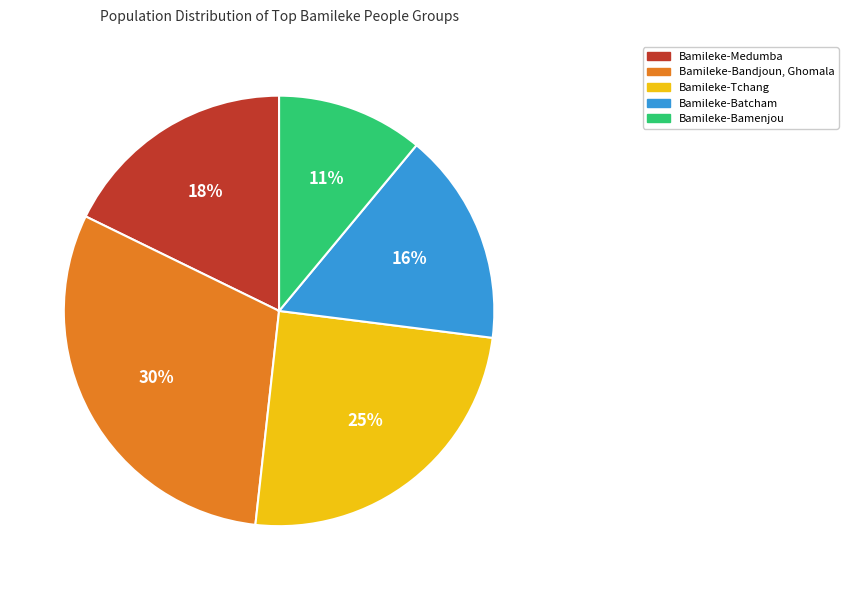

What is the ratio of the value at Bamileke-Medumba to the value at Bamileke-Batcham?

1.1